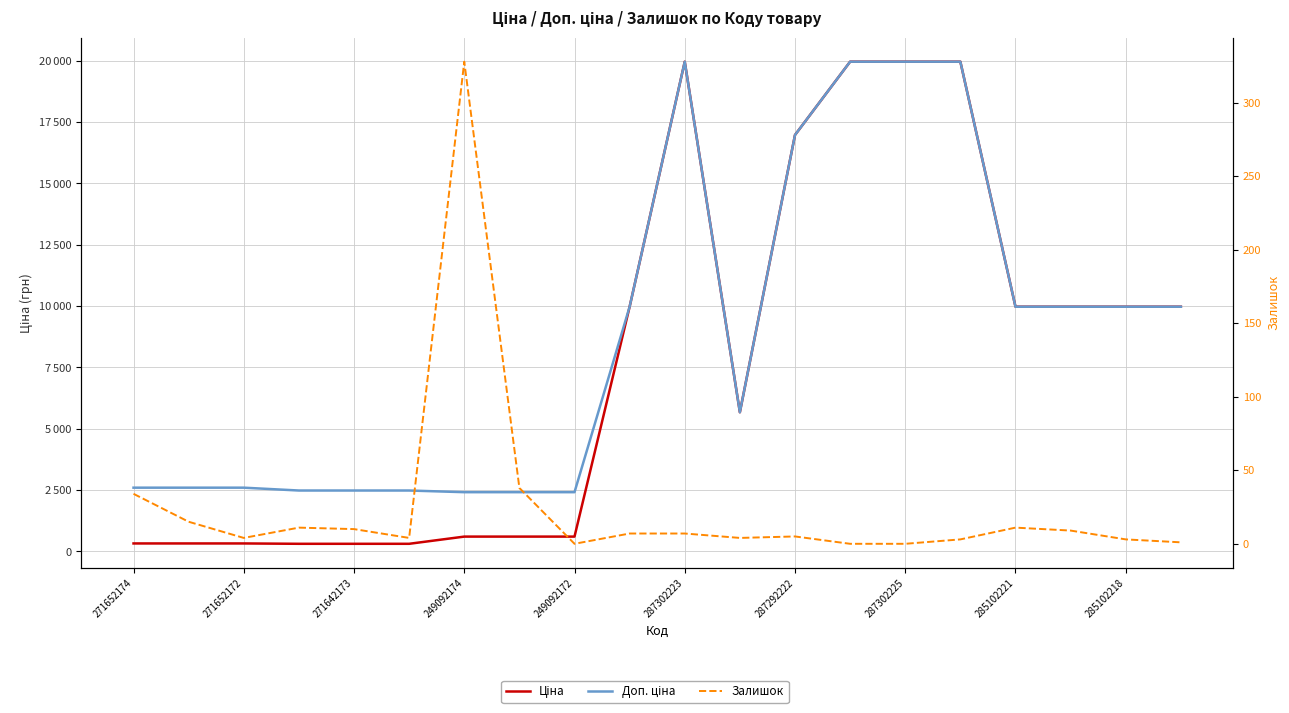

Which series has the widest spread of values?

Ціна